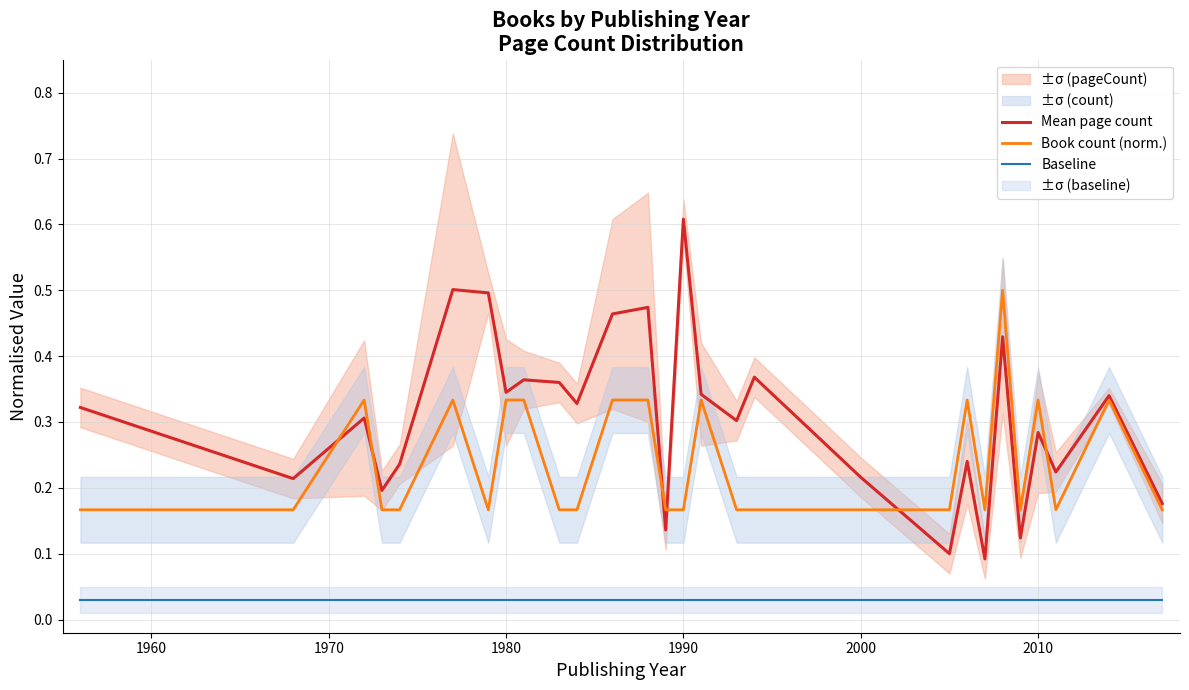

Does the chart display data point markers on the line(s)?

No